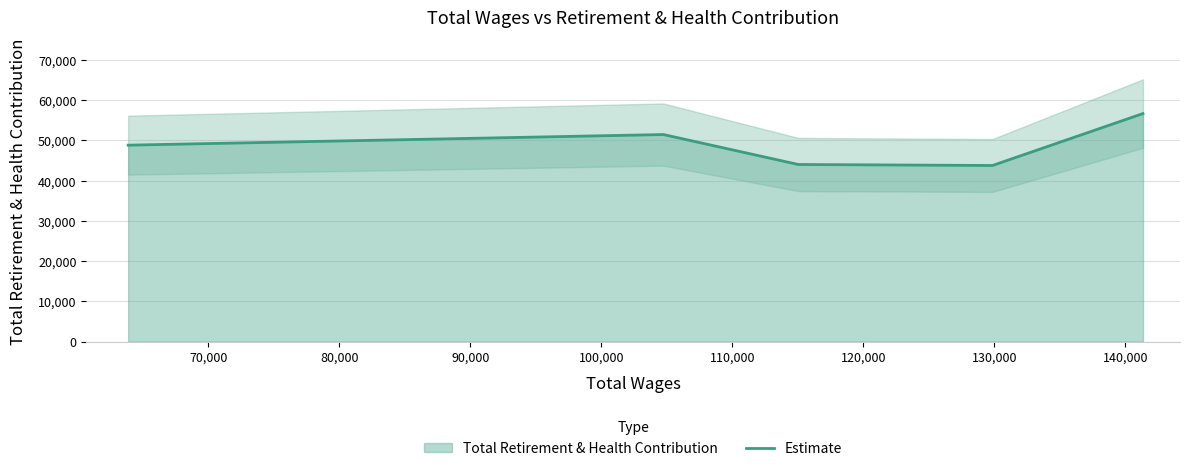

What is the difference between the maximum and minimum values?

12895